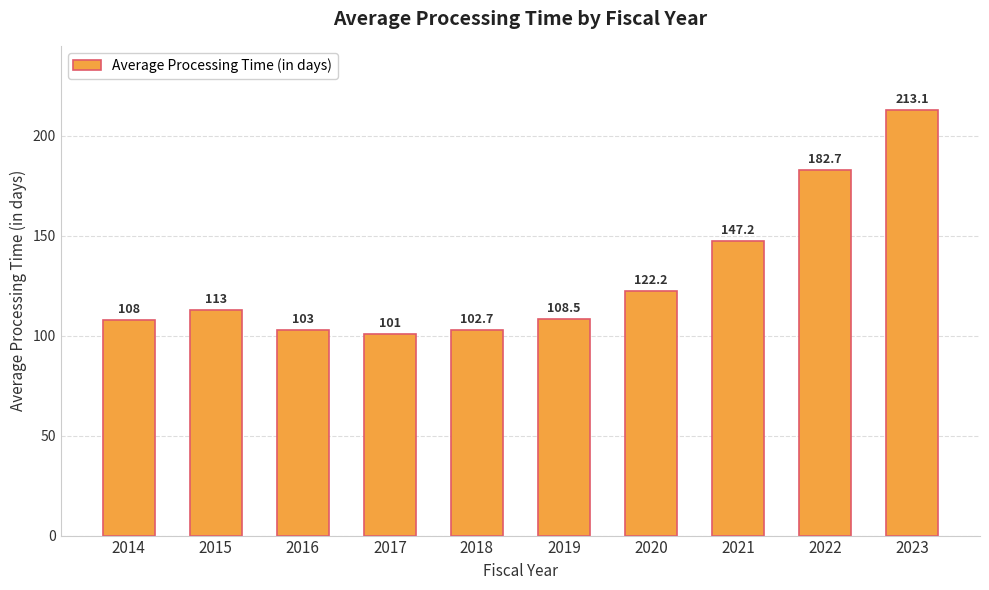

What is the value of the 8th bar from the left?

147.2